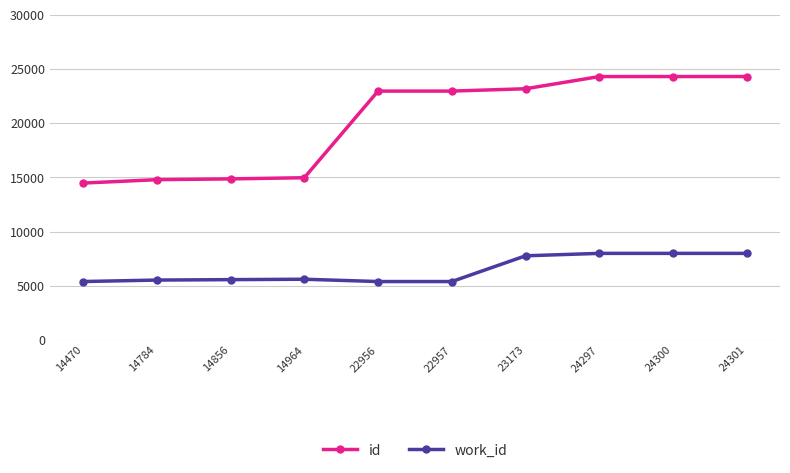

Does the chart have visible grid lines?

Yes